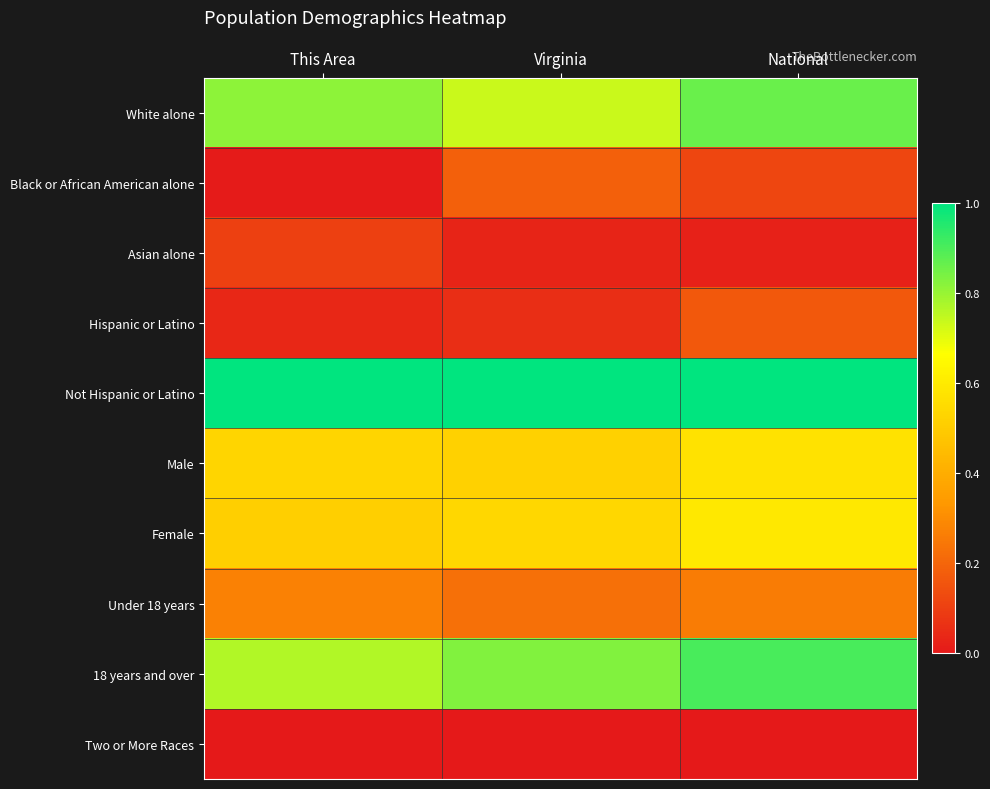

Which has a higher value, This Area or National?

National